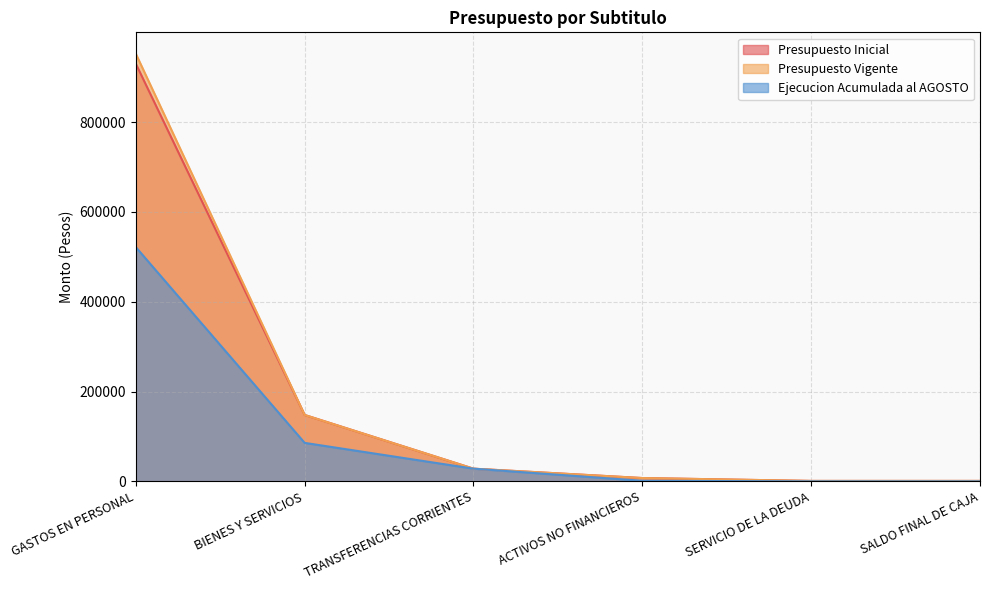

Which category has the highest value across all series?

GASTOS EN PERSONAL